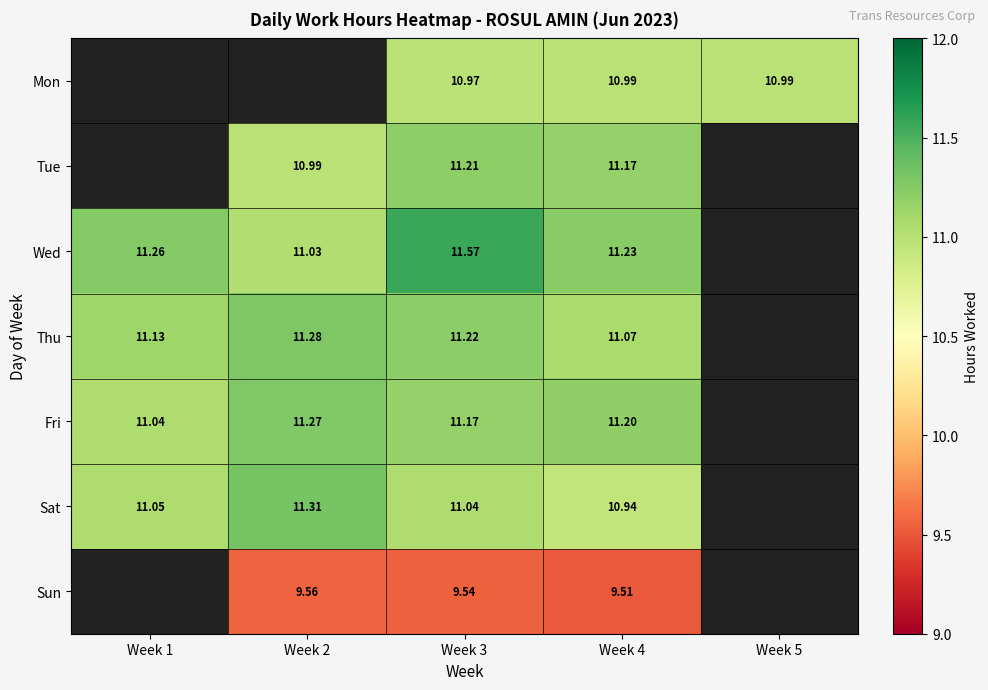

Is it true that Tue equals 2.3 at Week 2?

False